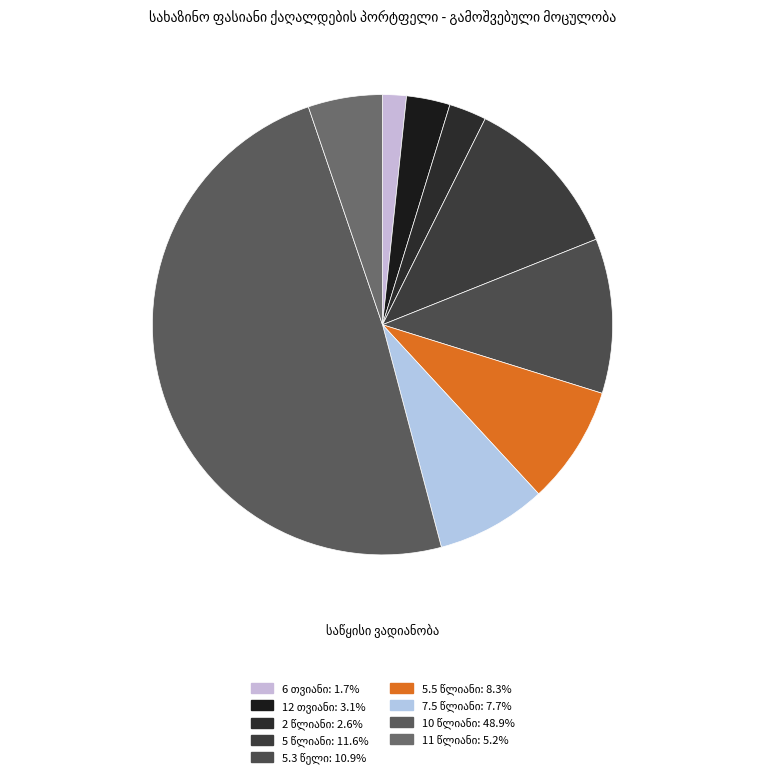

The 5.5 წლიანი slice represents 15% of the pie. True or false?

False